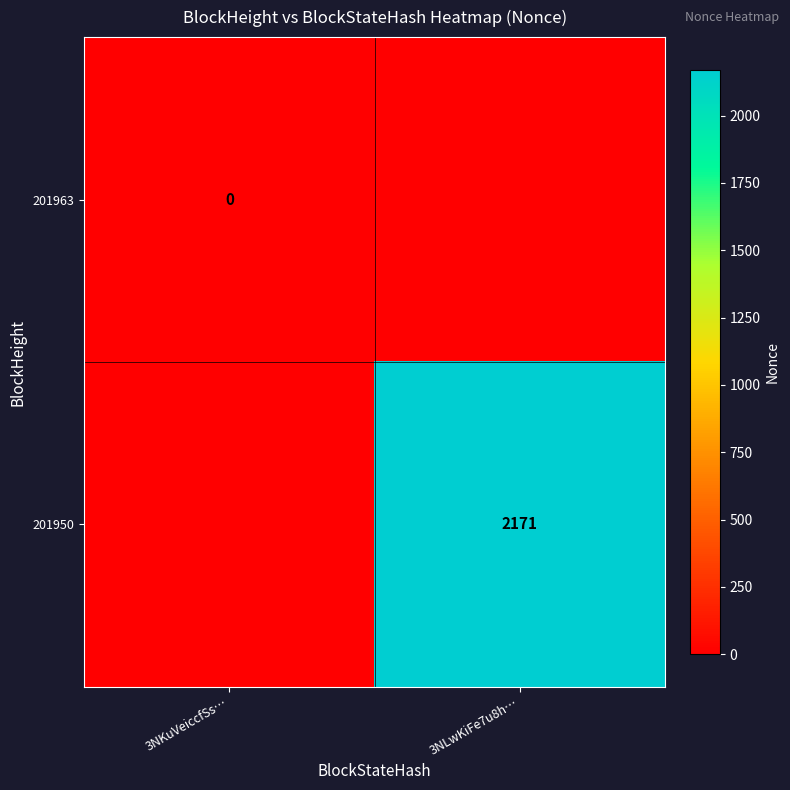

True or false: 201950 has a value of 3348 at 3NLwKiFe7u8h….

False